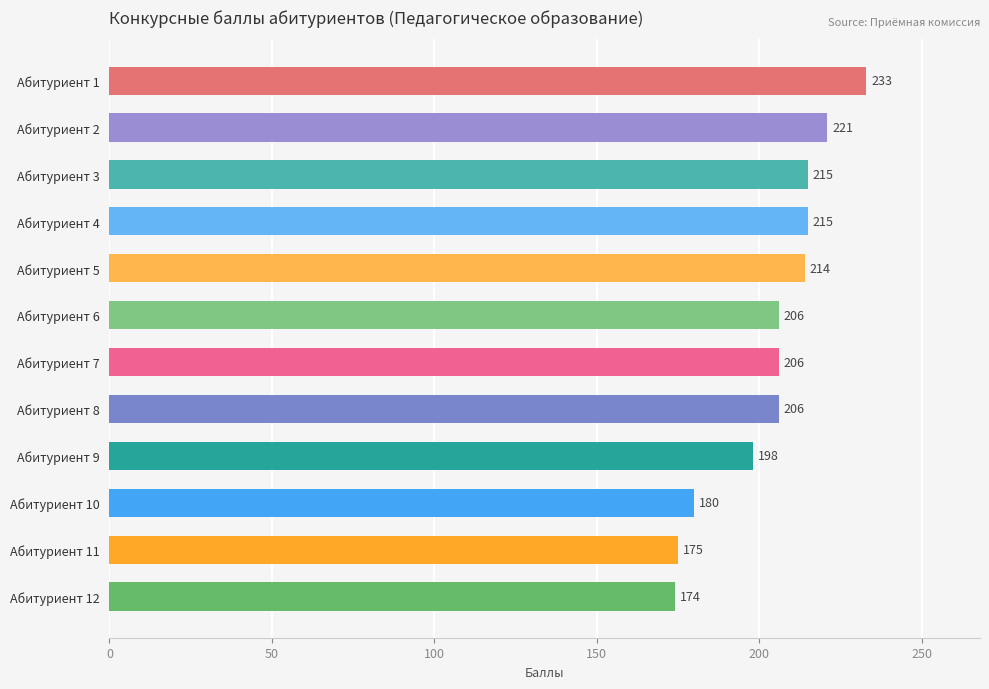

How many data points does each series have?

12